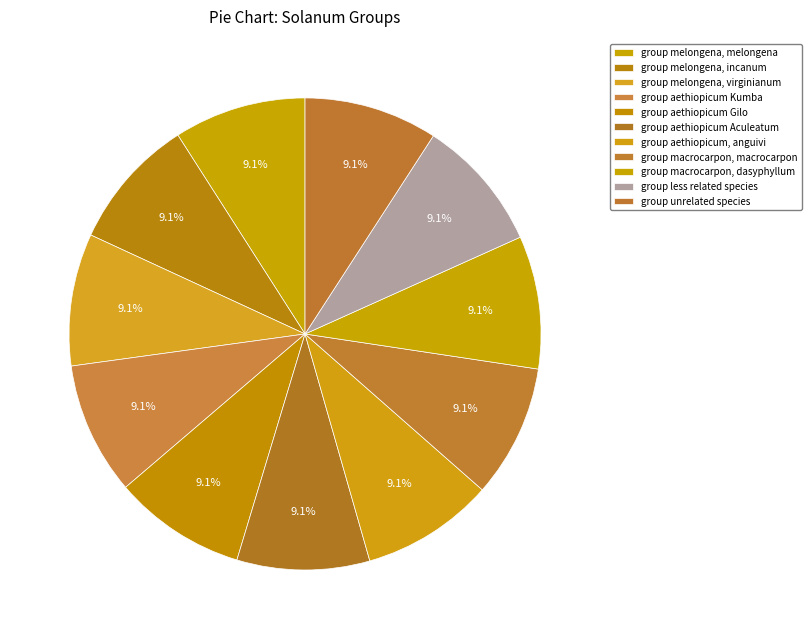

Does group melongena, incanum represent more than half of the total?

No